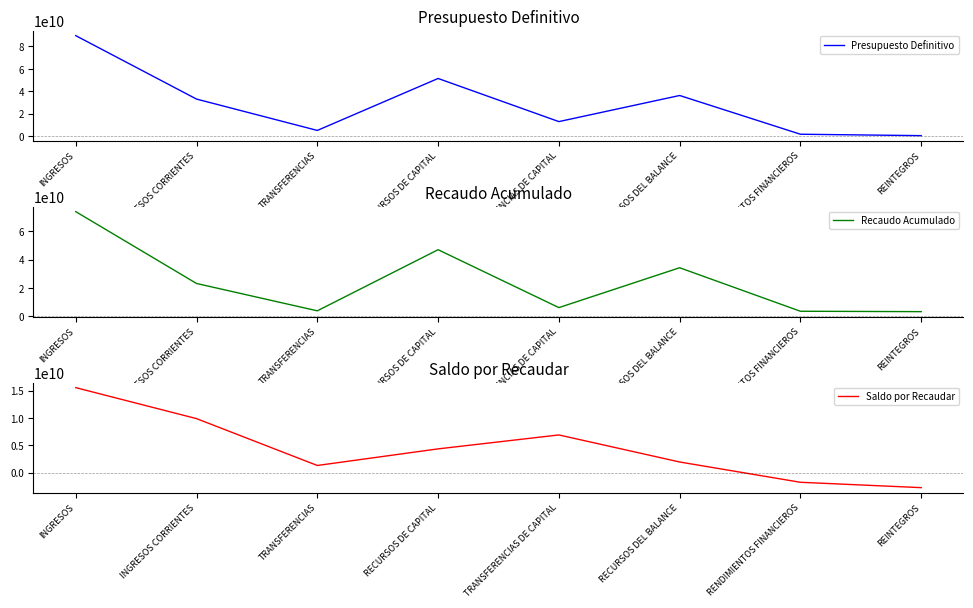

Is the value of Saldo por Recaudar at RECURSOS DE CAPITAL greater than the value of Recaudo Acumulado at TRANSFERENCIAS?

Yes